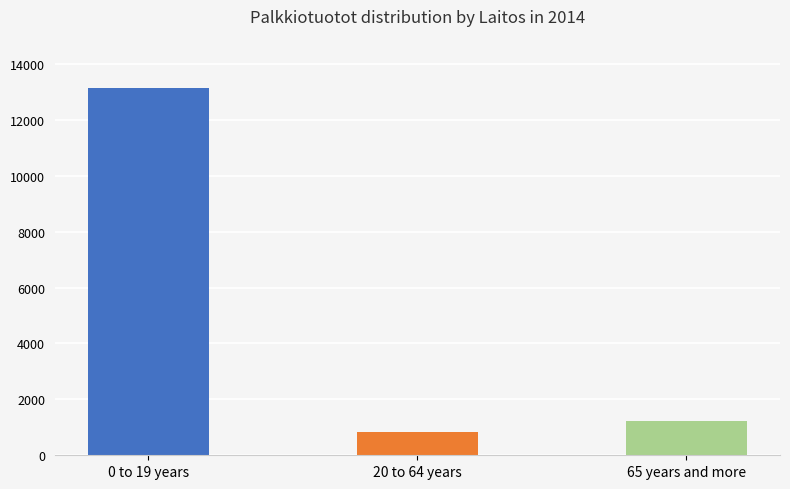

What is the ratio of the value at 0 to 19 years to the value at 20 to 64 years?

15.7